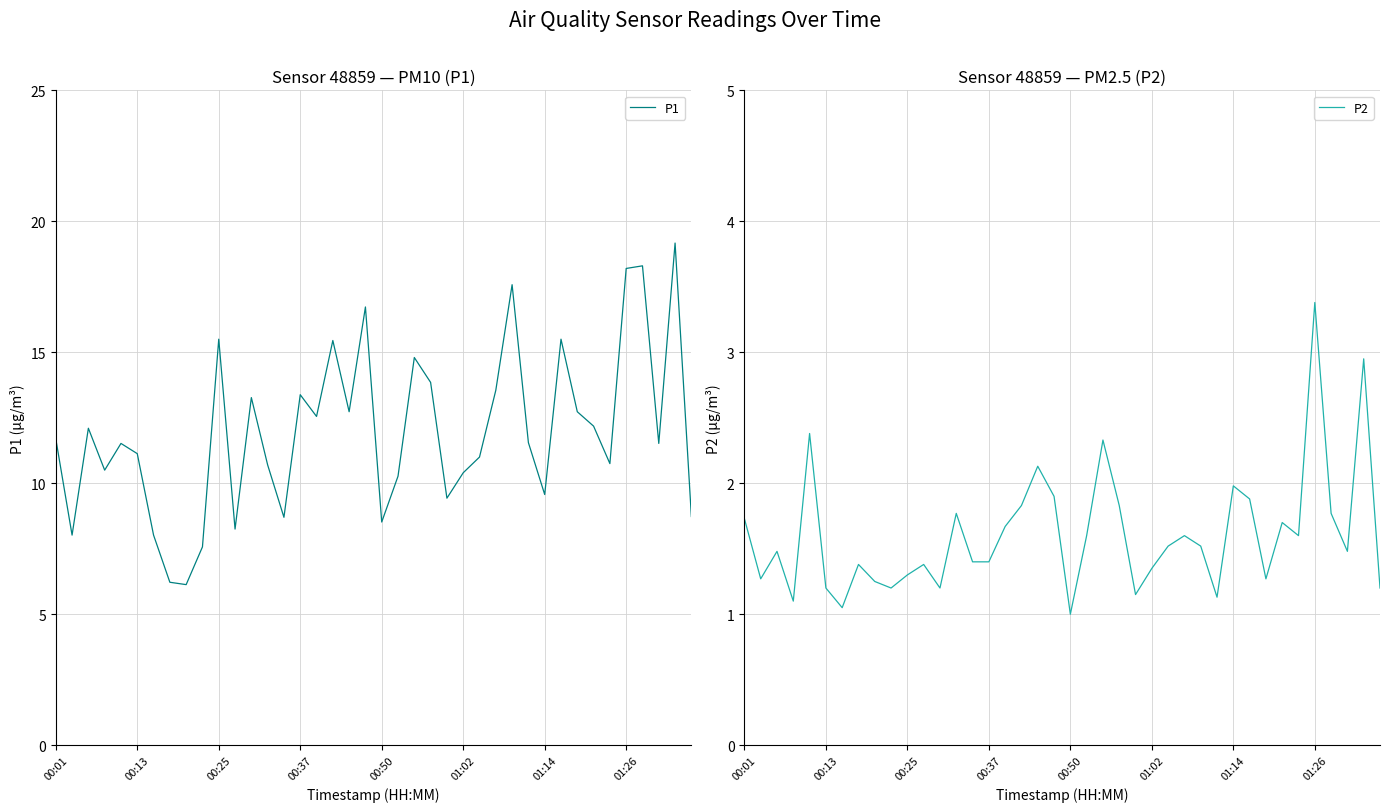

Does the chart have visible grid lines?

Yes